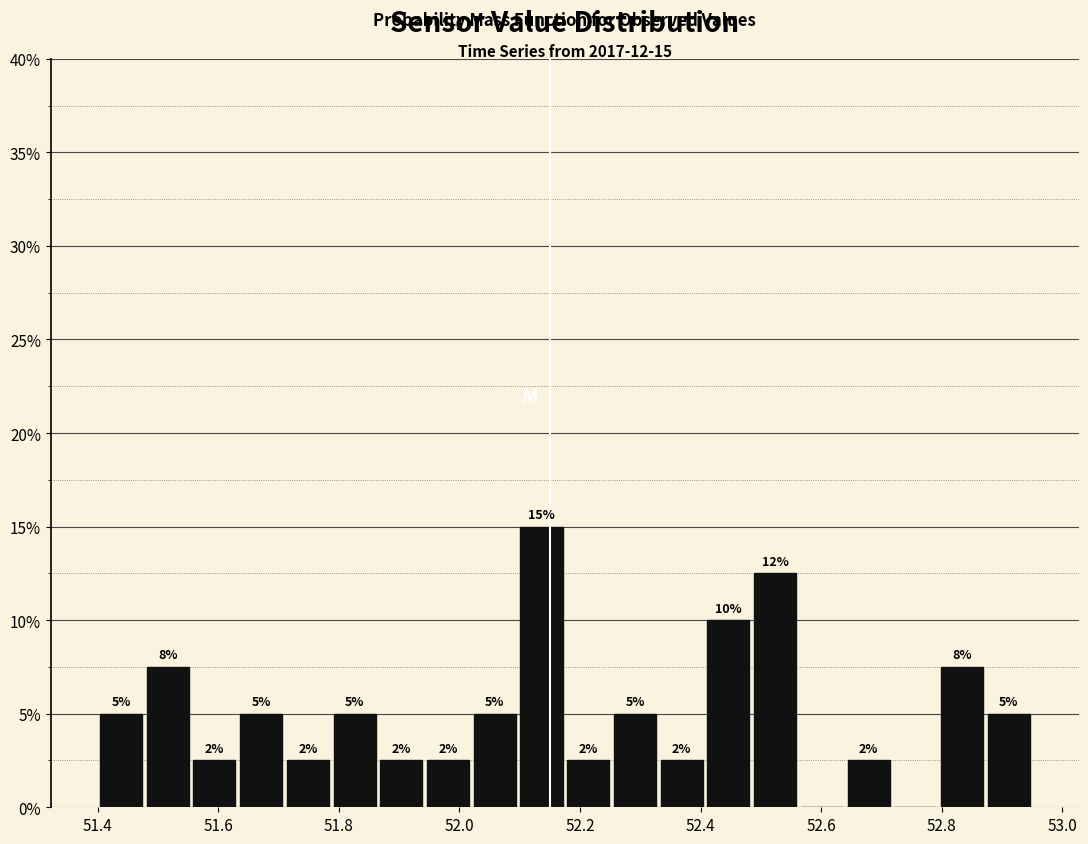

Around what value on the x-axis is the tallest bar? Give the approximate position of its centre, as read against the axis.

52.14